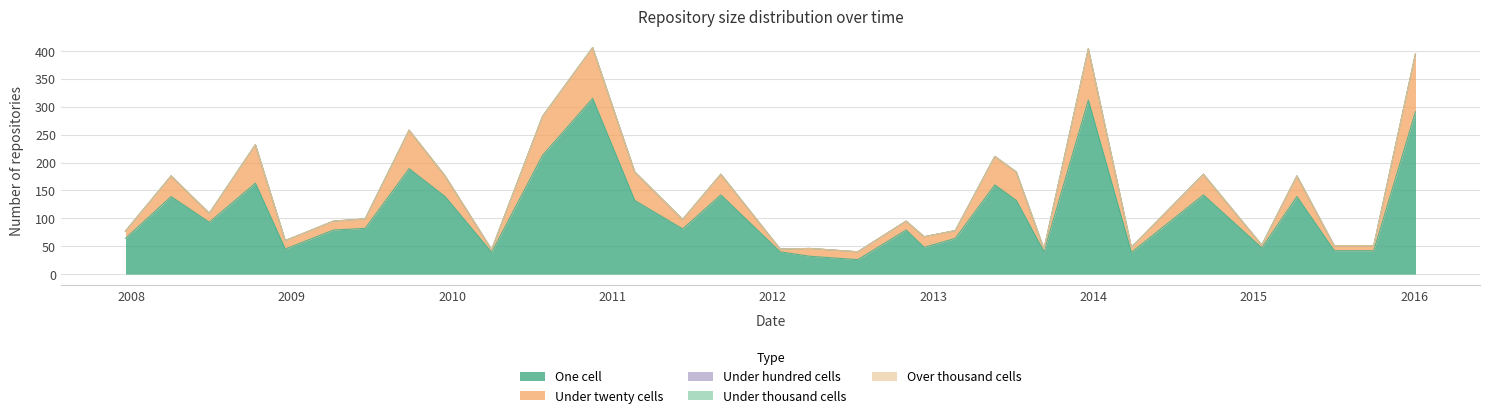

True or false: under_thousand_cells and one_cell intersect in this chart.

False